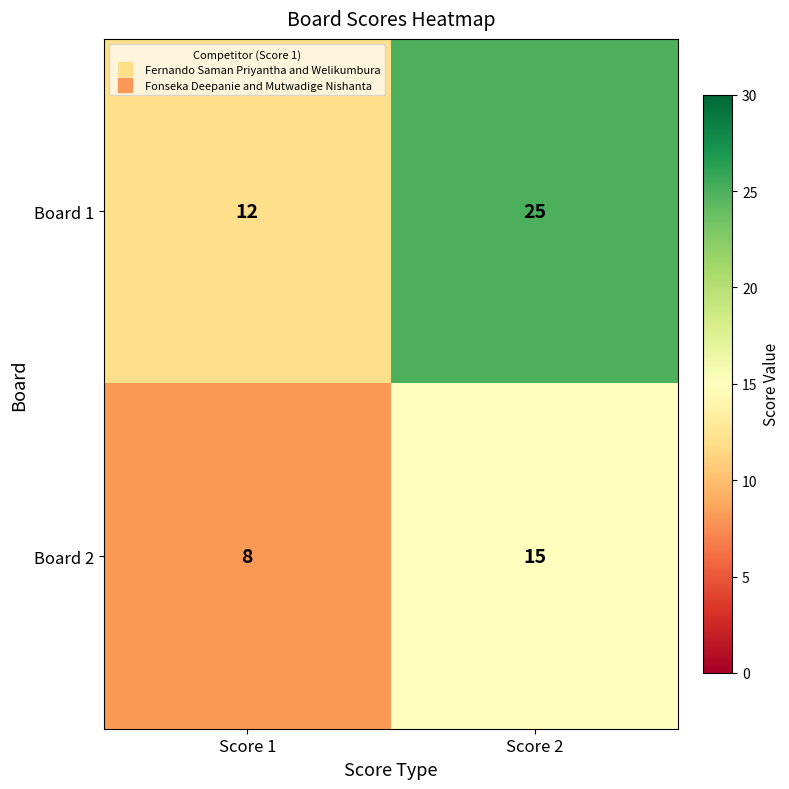

What is the smallest value displayed?

8